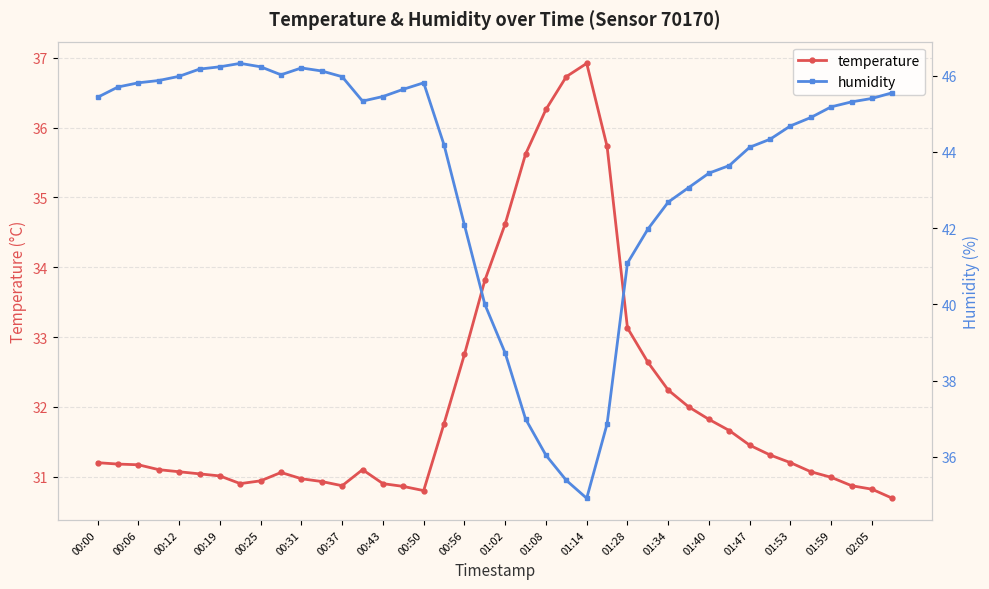

True or false: temperature has more than 1 interior local peaks.

True